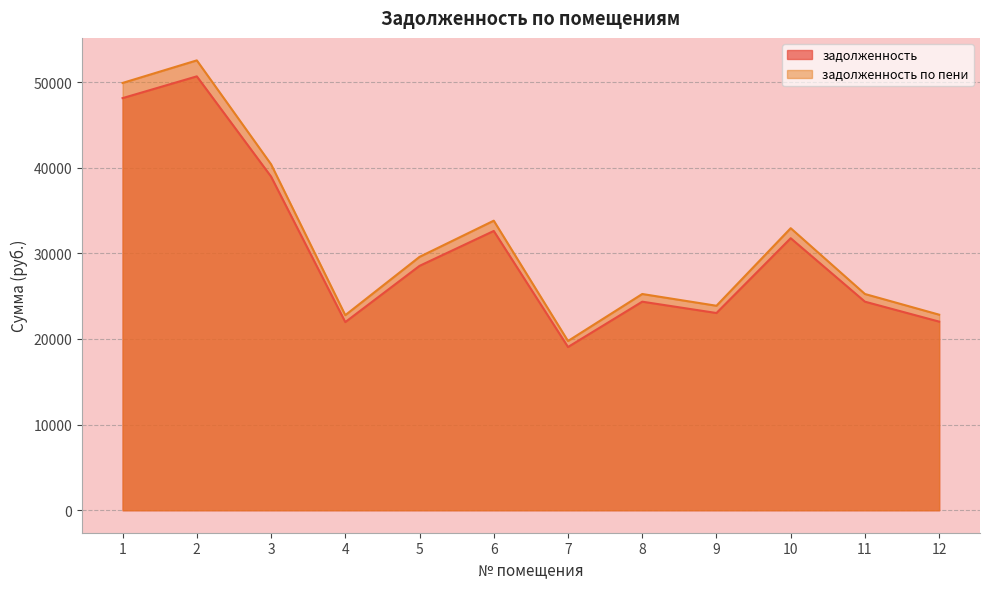

Is it true that задолженность equals 31762.8 at 10?

True